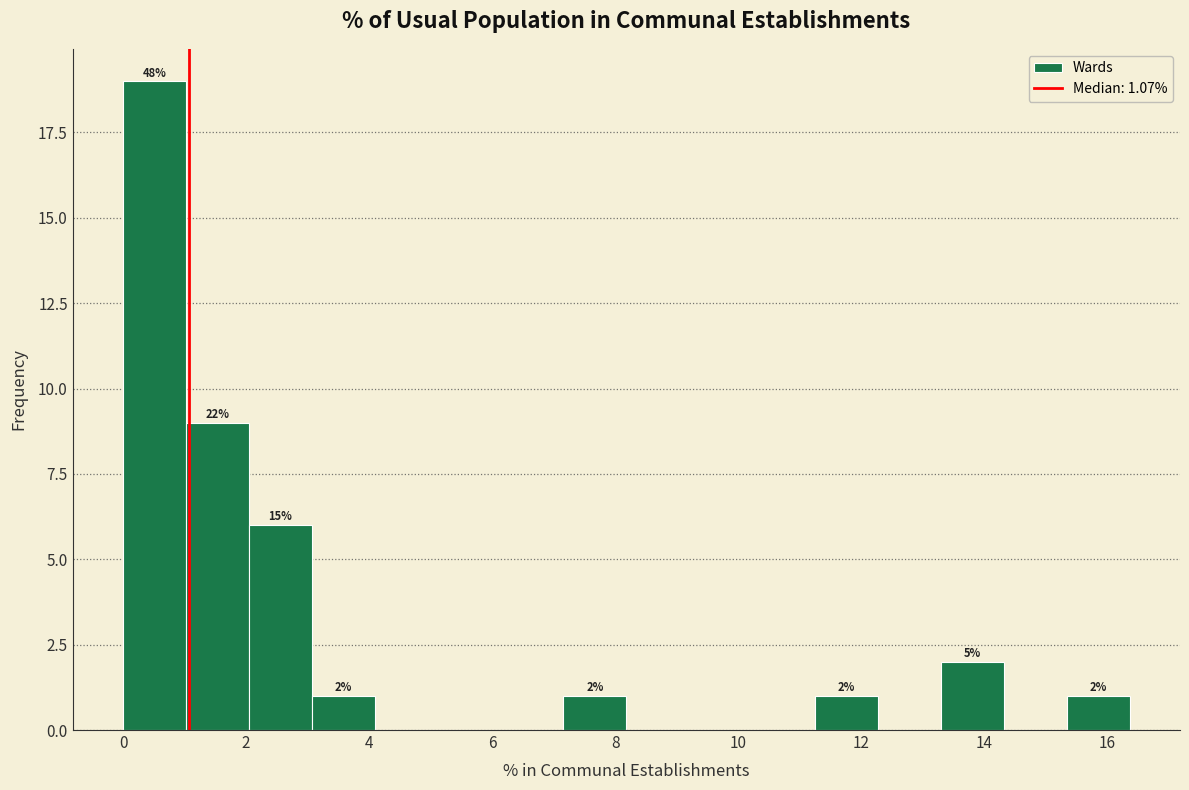

Which range on the x-axis has the tallest bar?

0.0 to 1.0